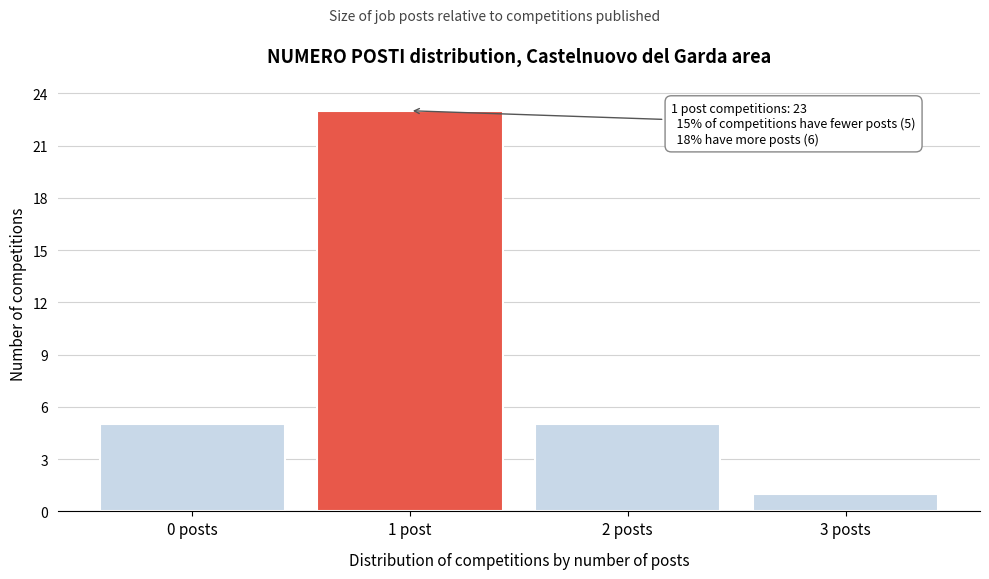

Reading left to right, list all the values displayed in this chart.

5	23	5	1